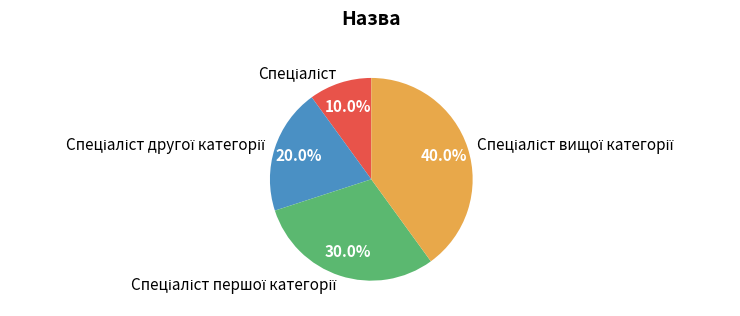

Does any single category account for the majority?

No